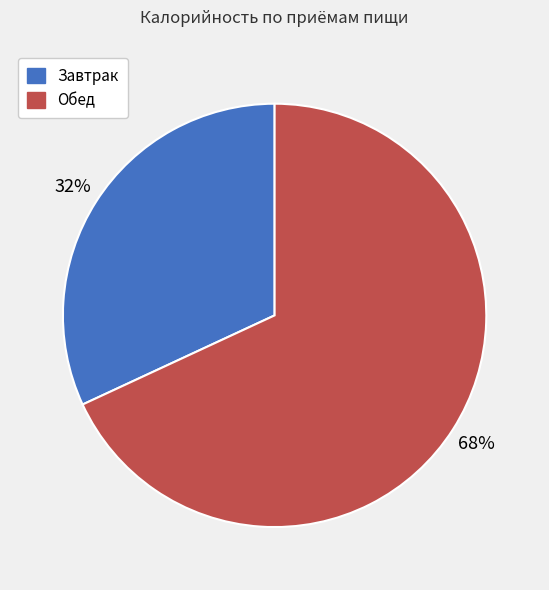

Rank the categories by value from highest to lowest.

Обед, Завтрак